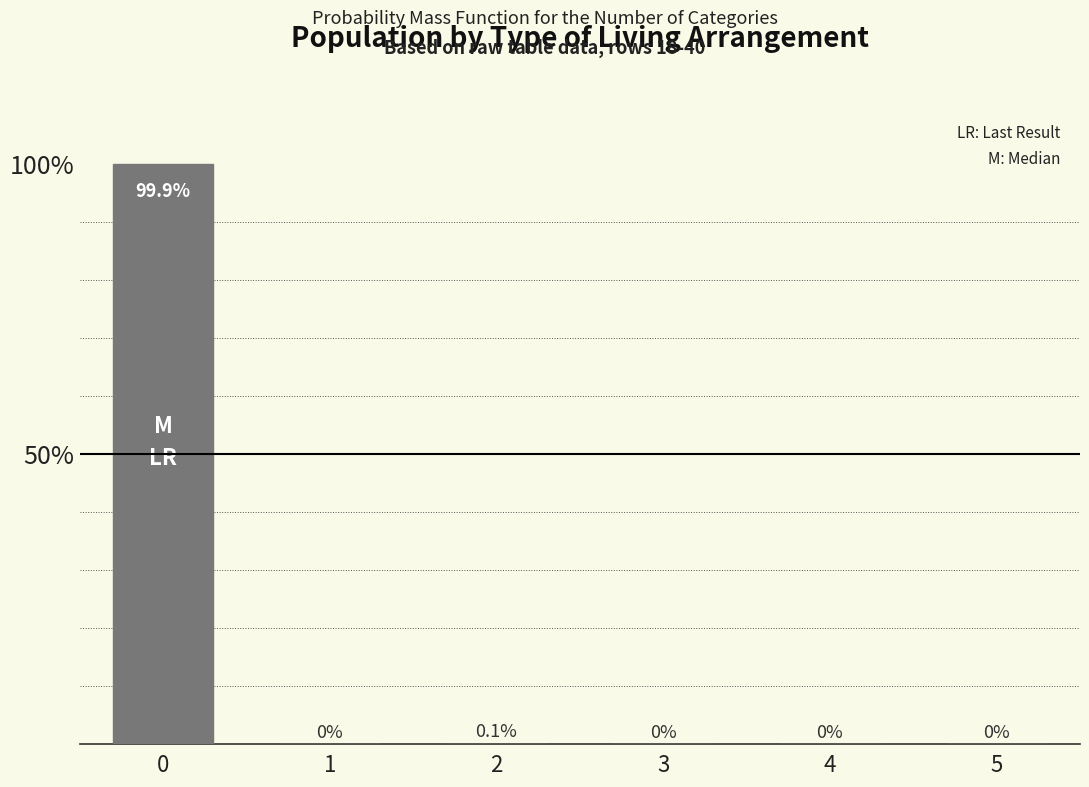

Is it true that the value at 4 is 0.0?

True